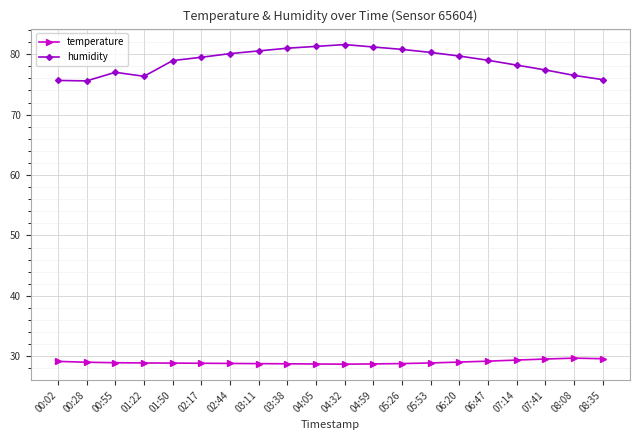

Between 01:22 and 03:38, which series saw the biggest shift?

humidity